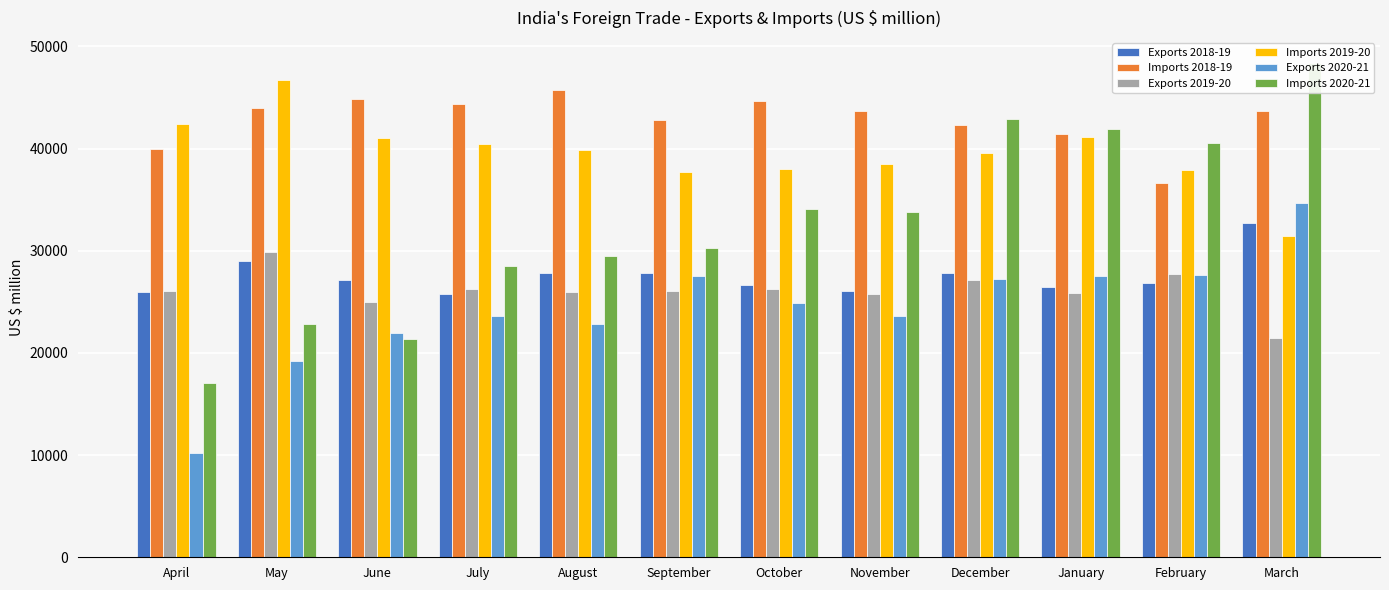

What is the sum of all Imports 2019-20 values?

474709.3